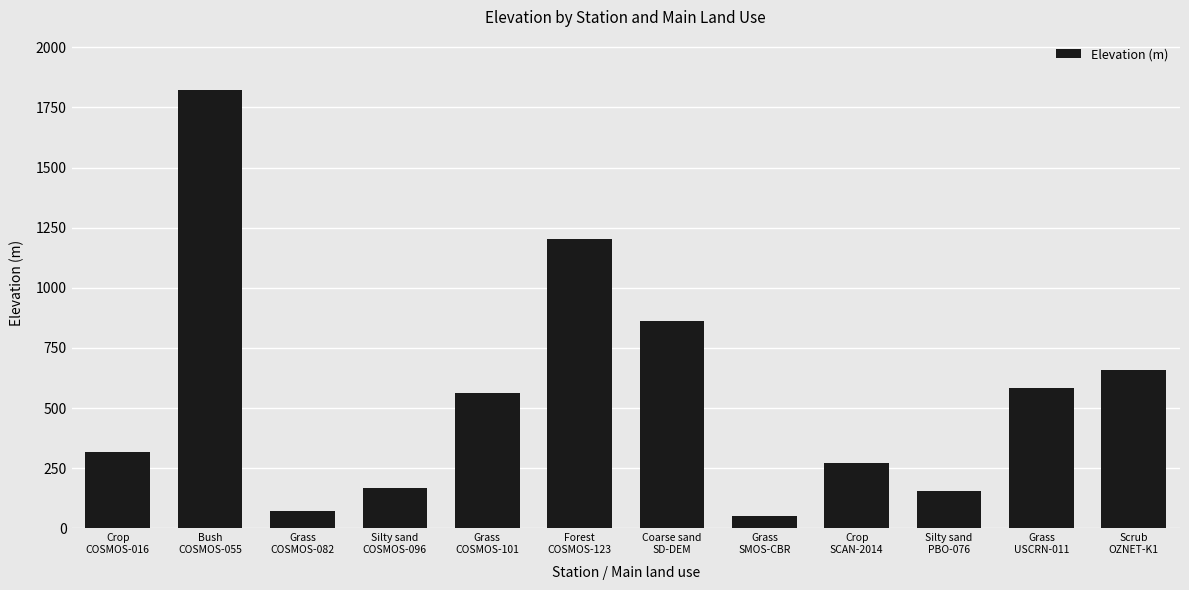

Reading right to left, transcribe all the data shown in this chart.

659	583	156	274	52	864	1201	563	169	73	1824	316